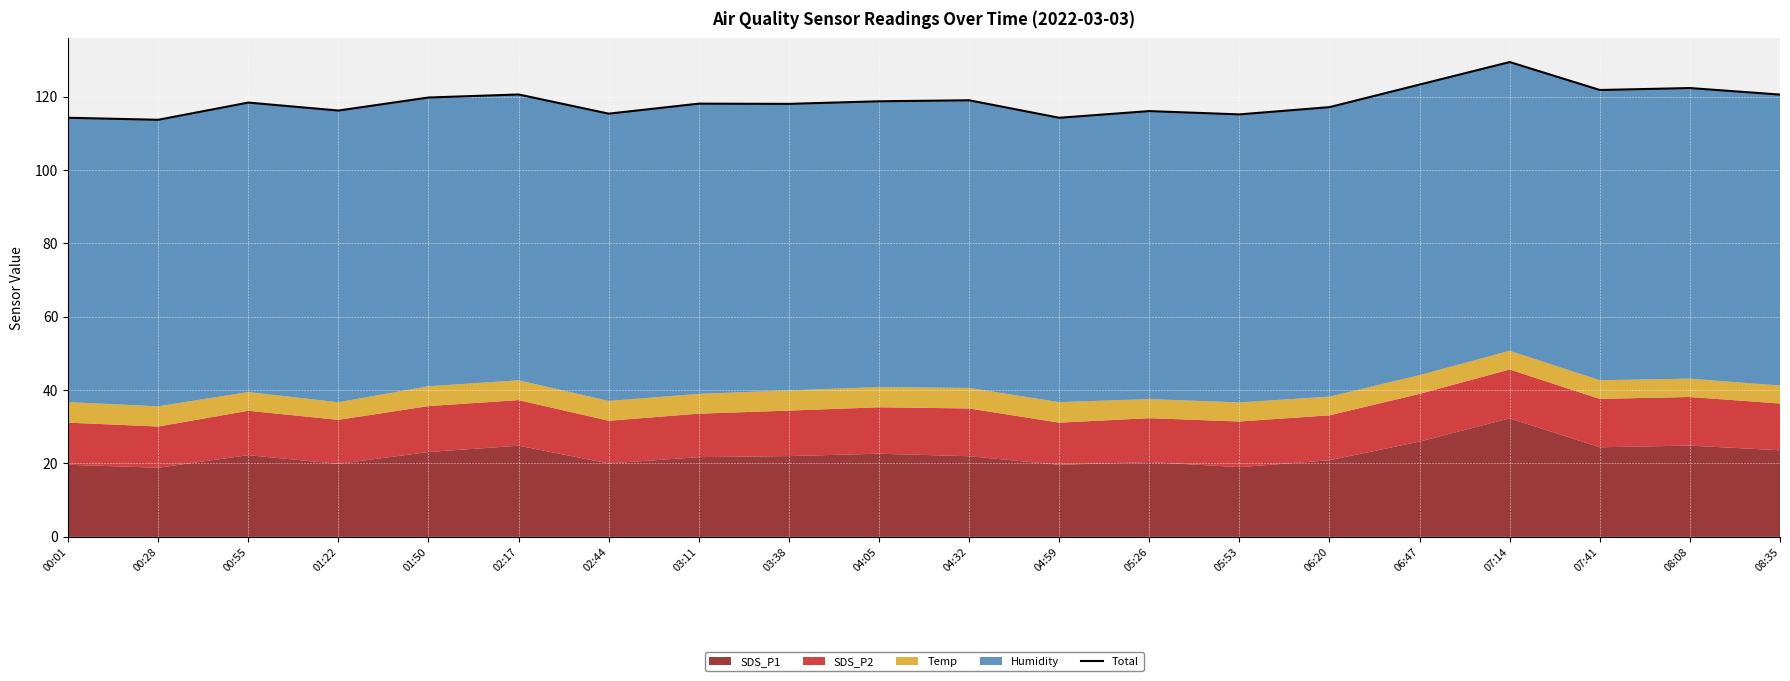

What is the label of the 7th point from the right?

05:53